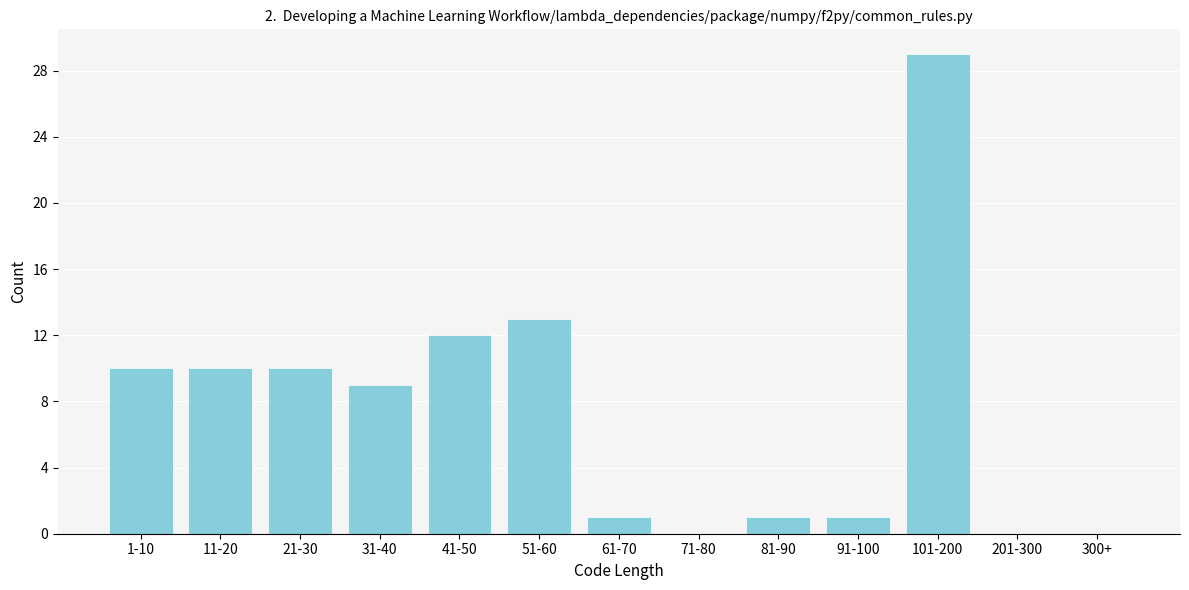

Reading right to left, extract all data points from this chart.

300+=0	201-300=0	101-200=29	91-100=1	81-90=1	71-80=0	61-70=1	51-60=13	41-50=12	31-40=9	21-30=10	11-20=10	1-10=10